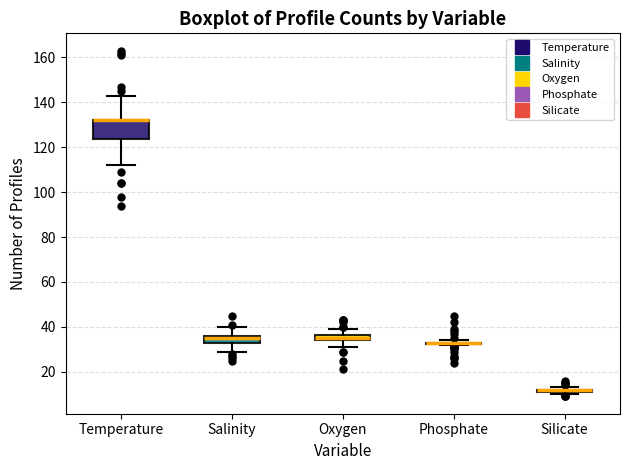

Where does the upper whisker of the box for Oxygen end on the y-axis? The values are not printed on the chart, so give them approximately, as read against the axis.

40